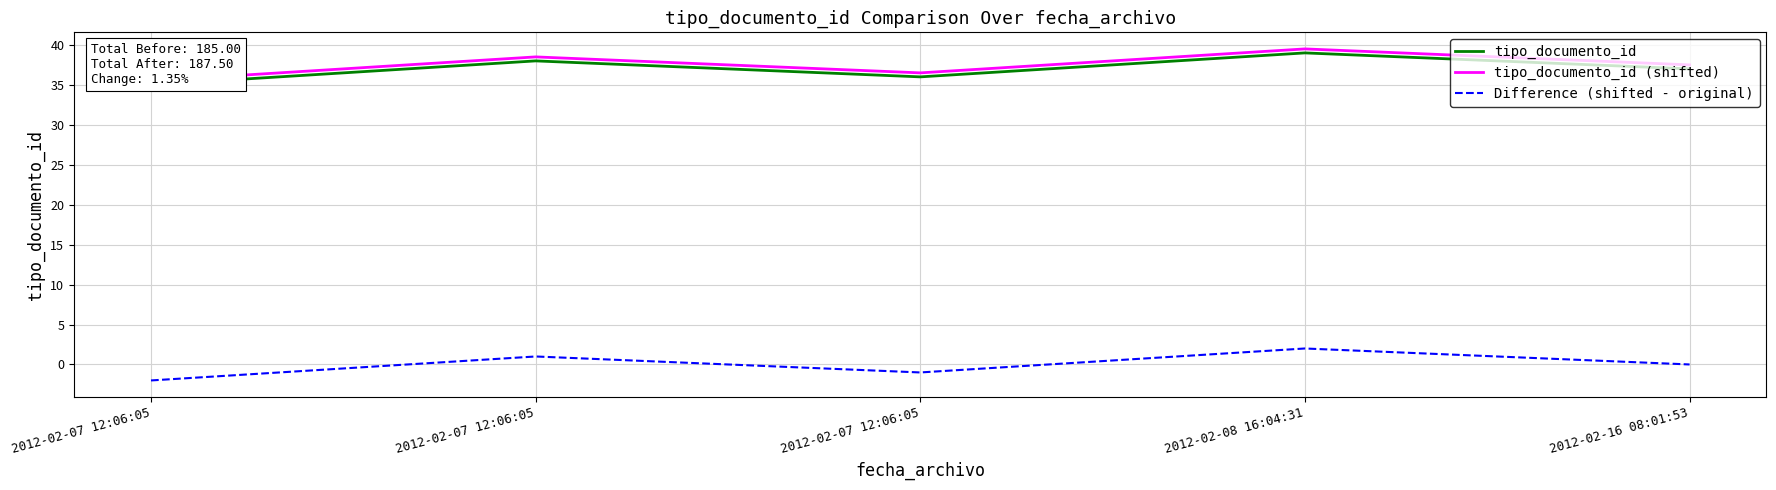

True or false: tipo_documento_id has a value of 39.0 at 2012-02-08 16:04:31.

True